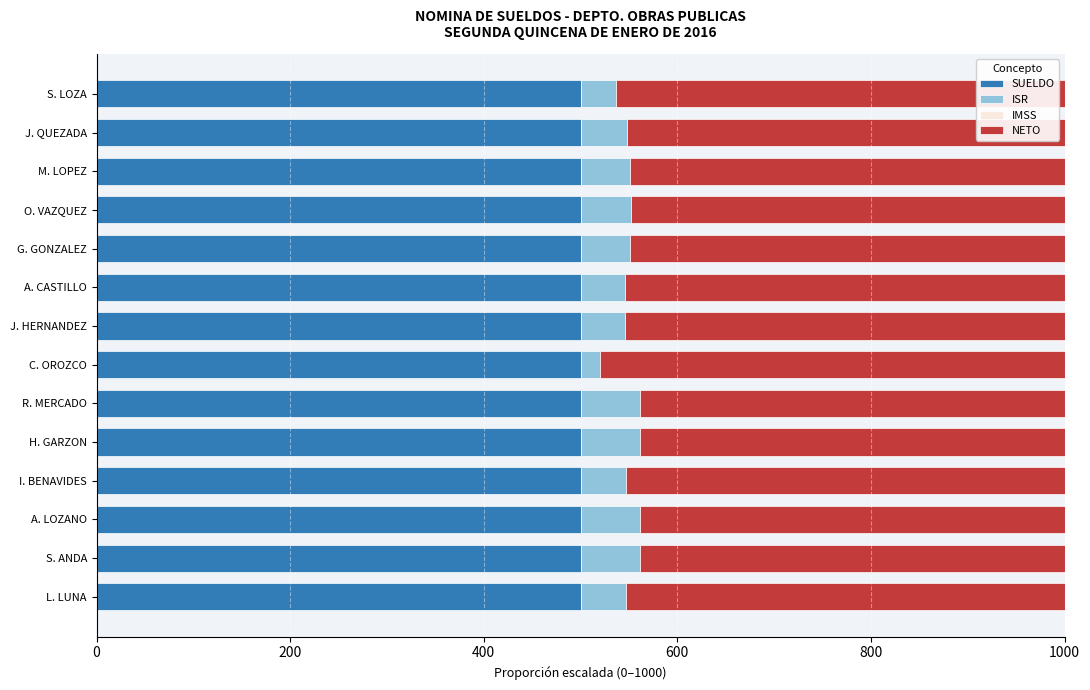

What is the sum of all SUELDO values?

7000.0